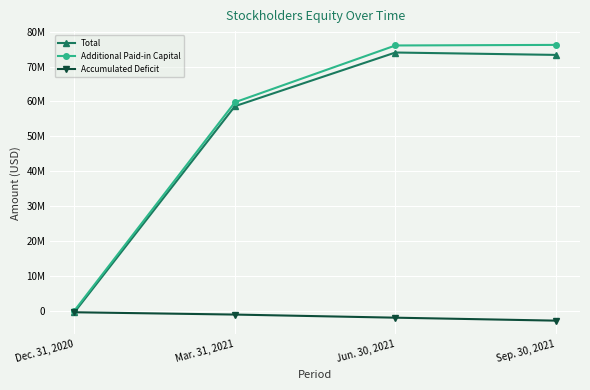

Which series has the widest spread of values?

Additional Paid-in Capital